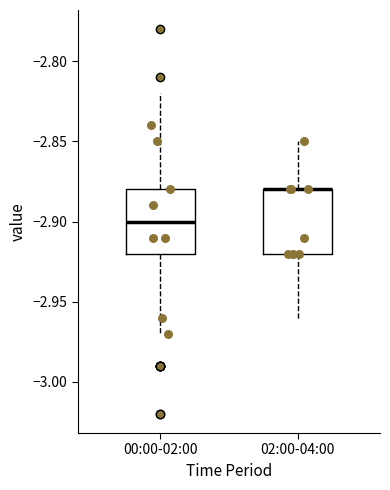

Where is the upper edge of the box for 02:00-04:00 on the y-axis? The values are not printed on the chart, so give them approximately, as read against the axis.

-2.88